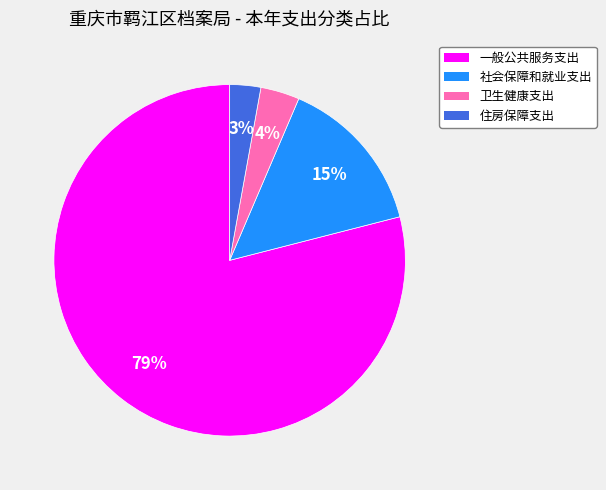

To the nearest percent, what is the average slice percentage?

25%